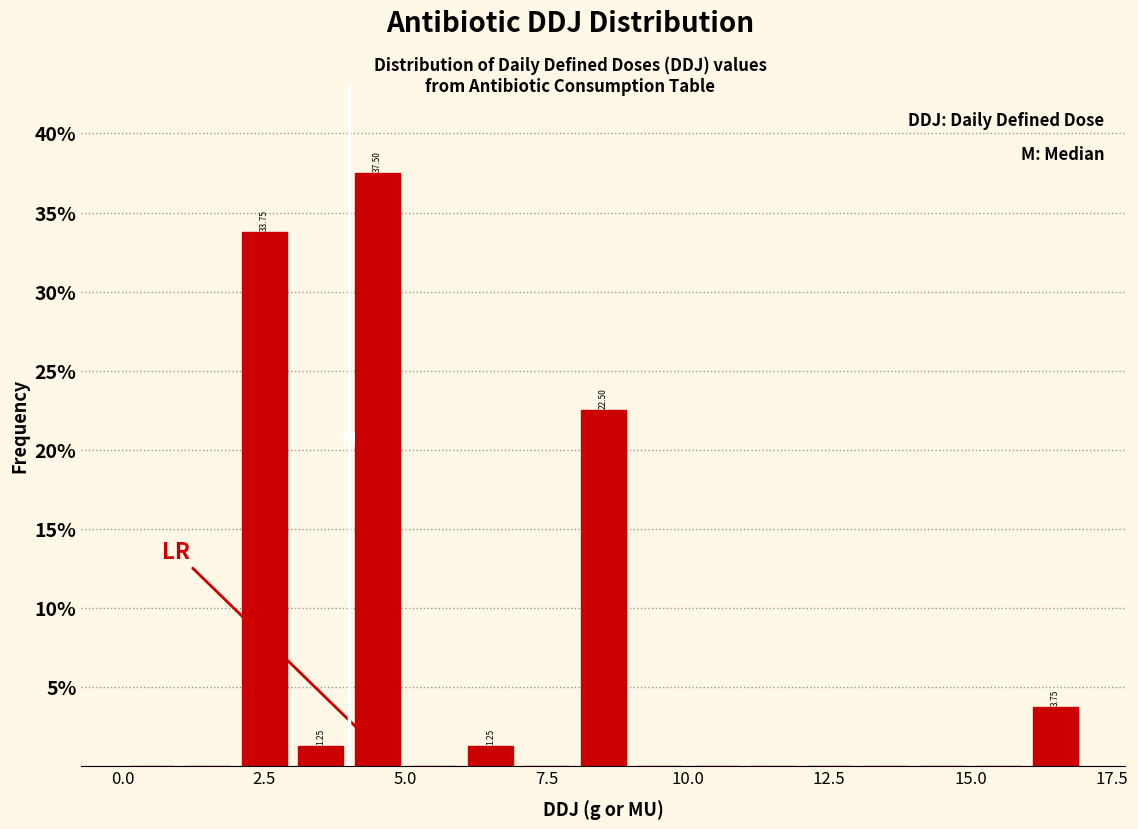

Read against the x-axis, roughly where is the centre of the tallest bar?

4.5